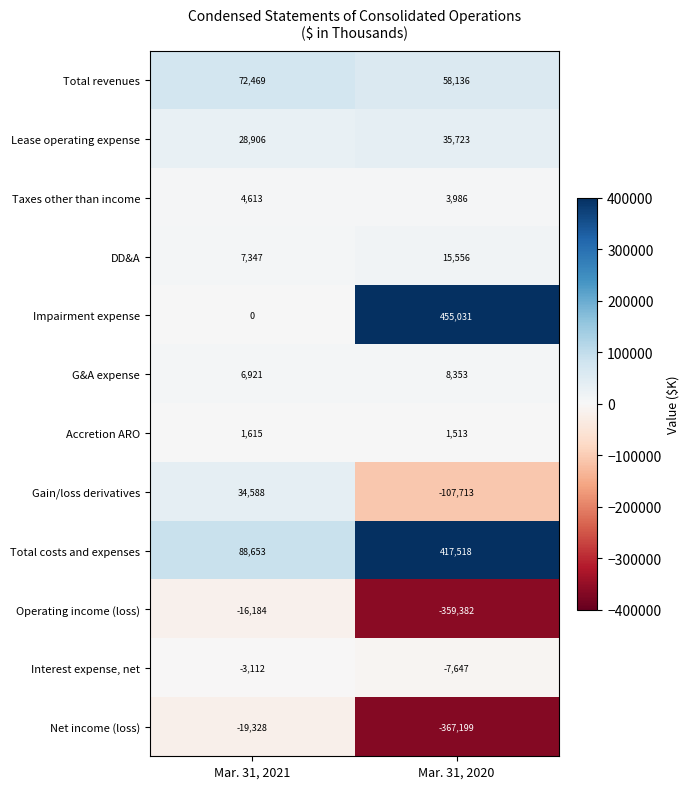

What is the total value across all series at Mar. 31, 2020?

153875